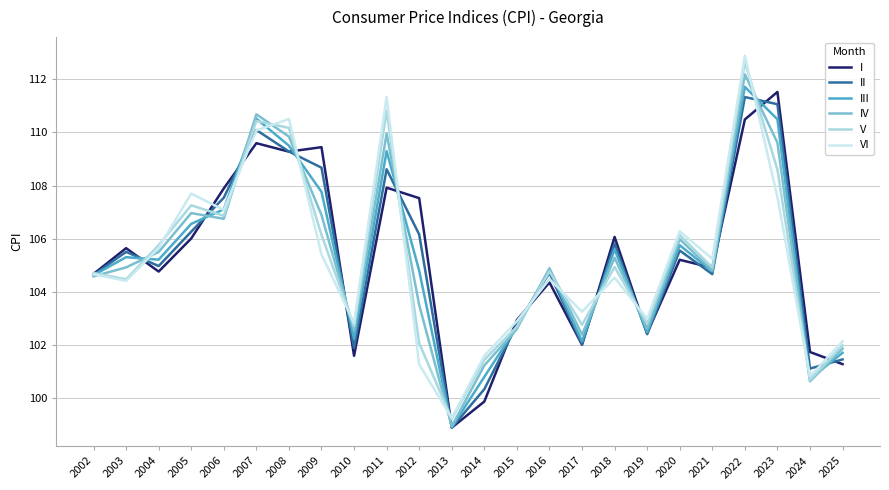

Where is the first local minimum for V?

2003